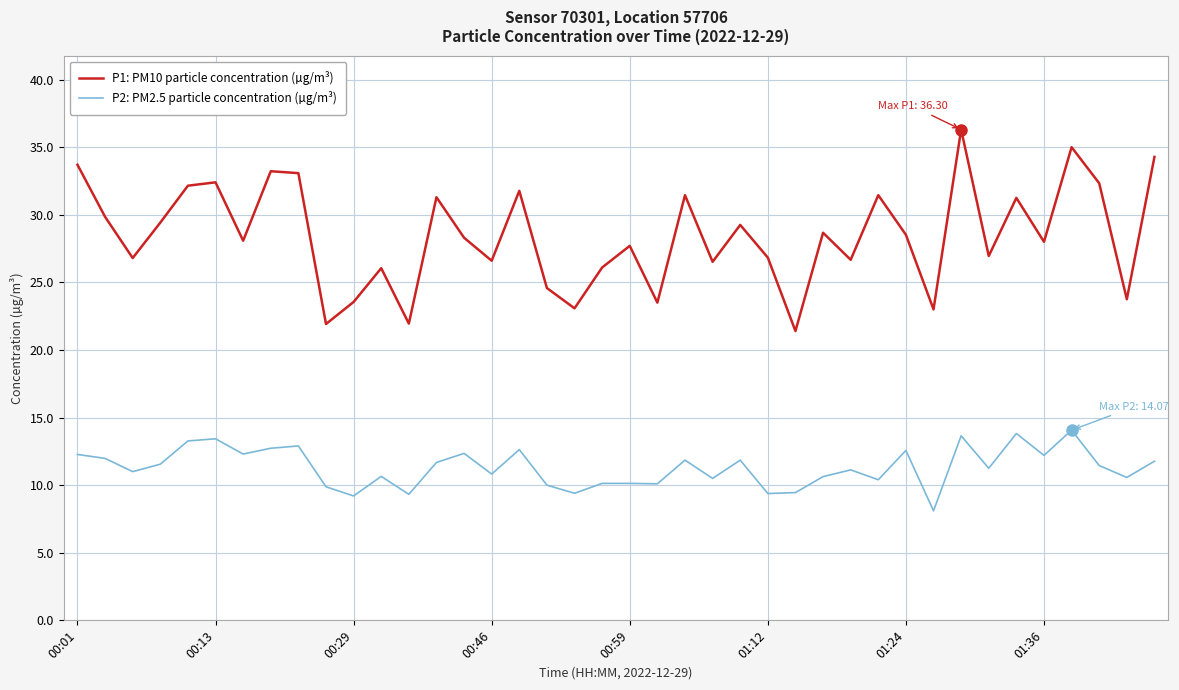

List the series in order of their peak value, highest first.

P1: PM10 particle concentration (µg/m³), P2: PM2.5 particle concentration (µg/m³)